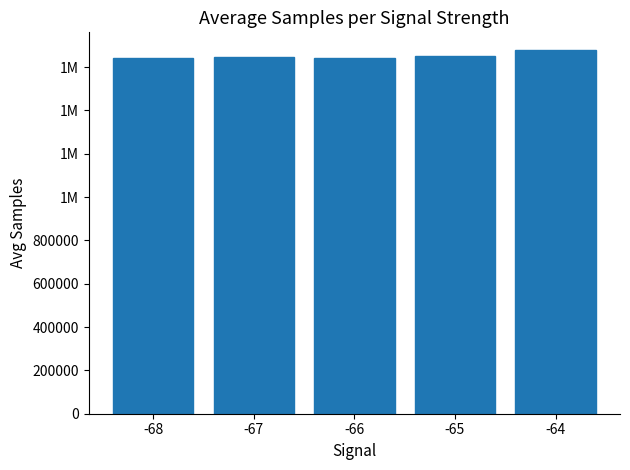

The value at -67 is 2603450.0. True or false?

False